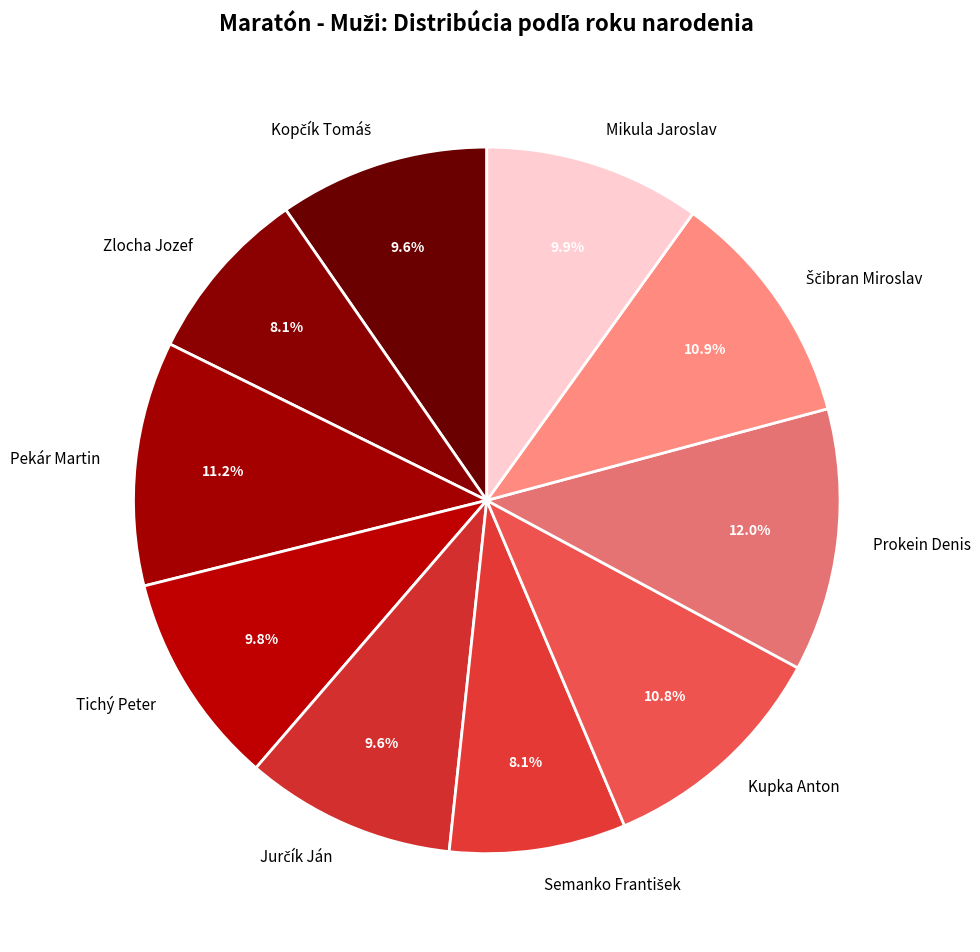

What is the total percentage of Pekár Martin and Mikula Jaroslav?

21.1%